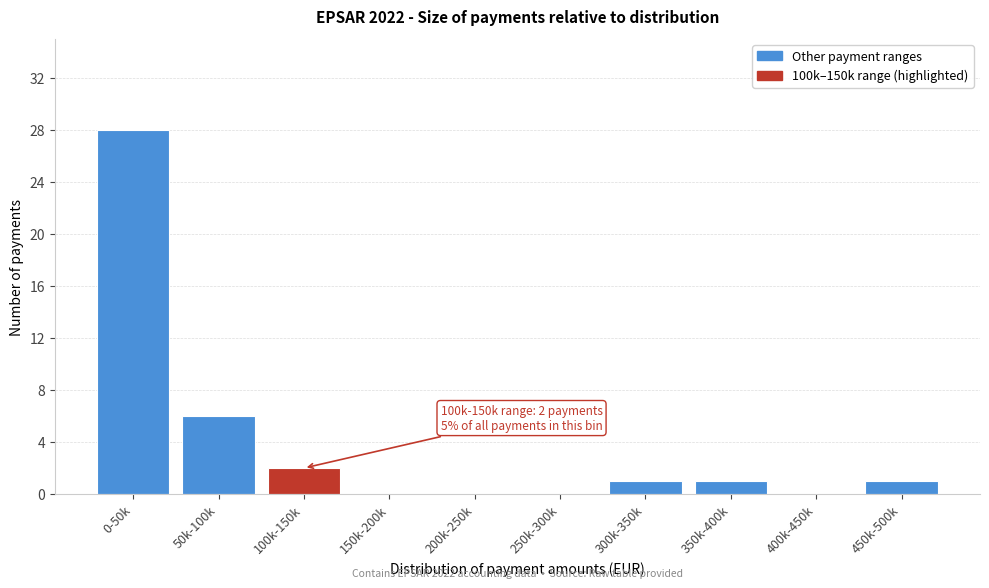

Reading left to right, transcribe all the data shown in this chart.

0-50k=28	50k-100k=6	100k-150k=2	150k-200k=0	200k-250k=0	250k-300k=0	300k-350k=1	350k-400k=1	400k-450k=0	450k-500k=1